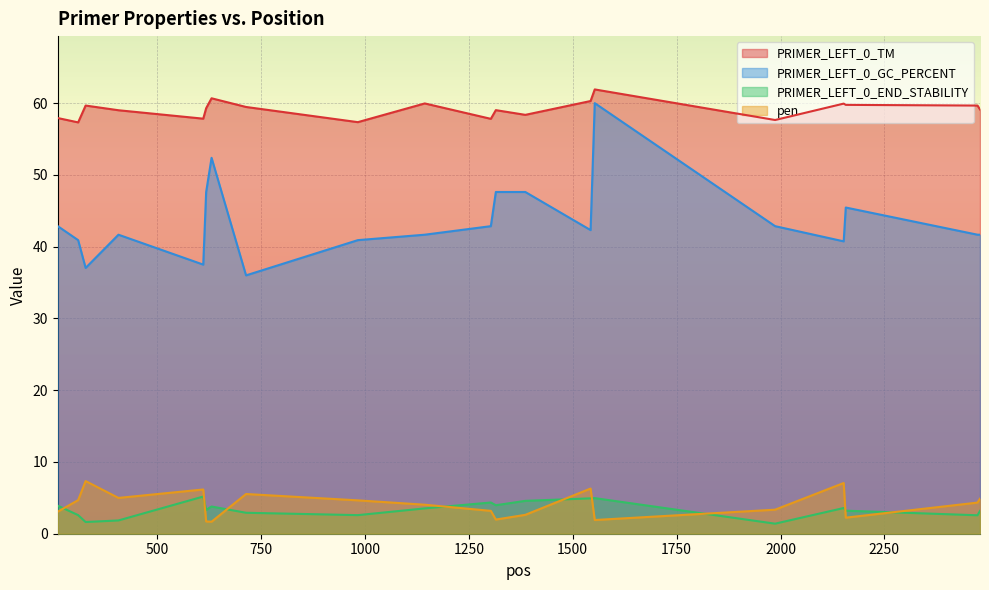

What is the sum of the PRIMER_LEFT_0_TM values at 1553 and 1144?

121.9